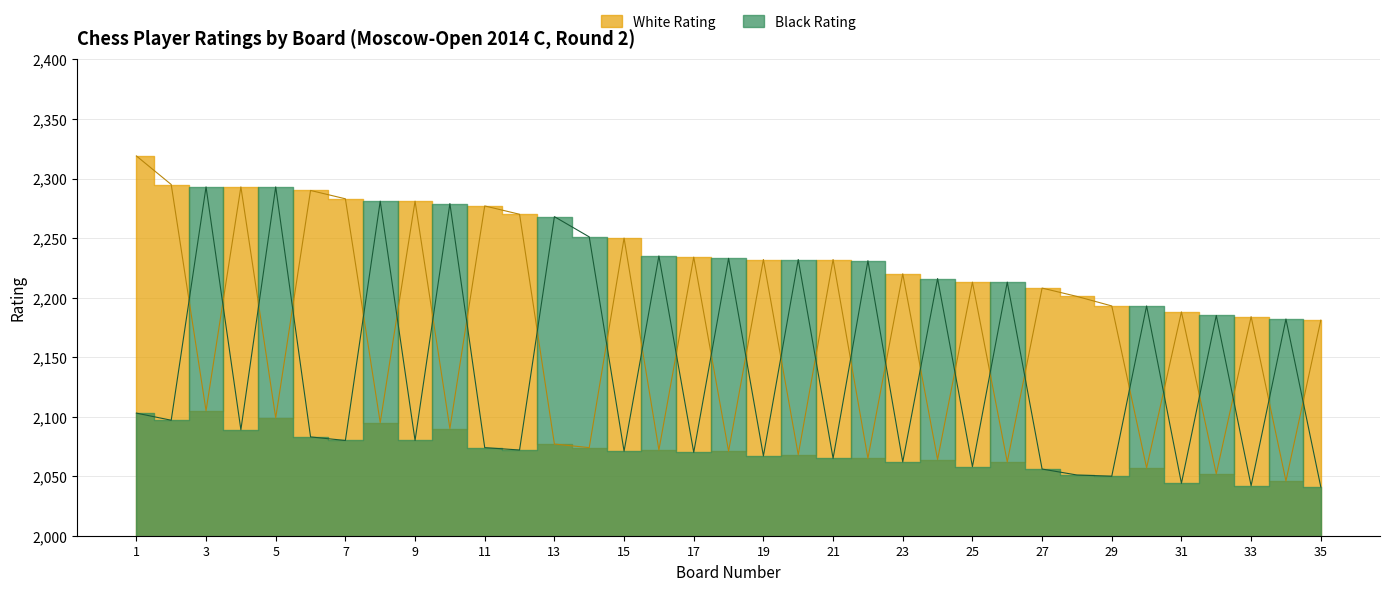

What is the sum of the White Rating values at 30 and 13?

4134